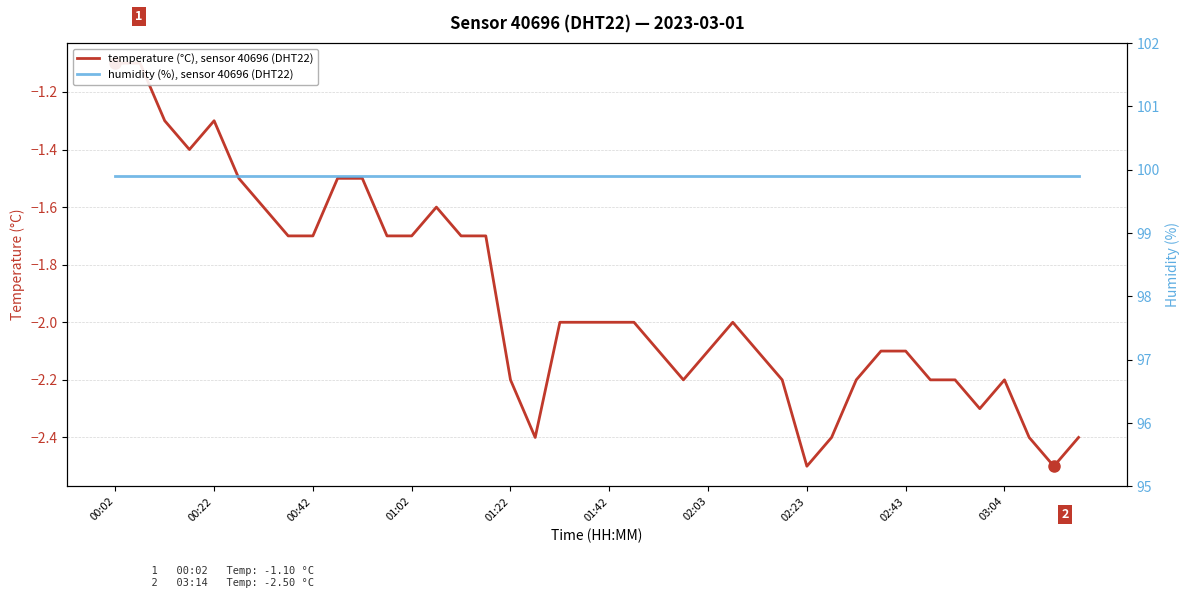

Is the value of temperature (°C), sensor 40696 (DHT22) at 14 greater than the value of humidity (%), sensor 40696 (DHT22) at 18?

No